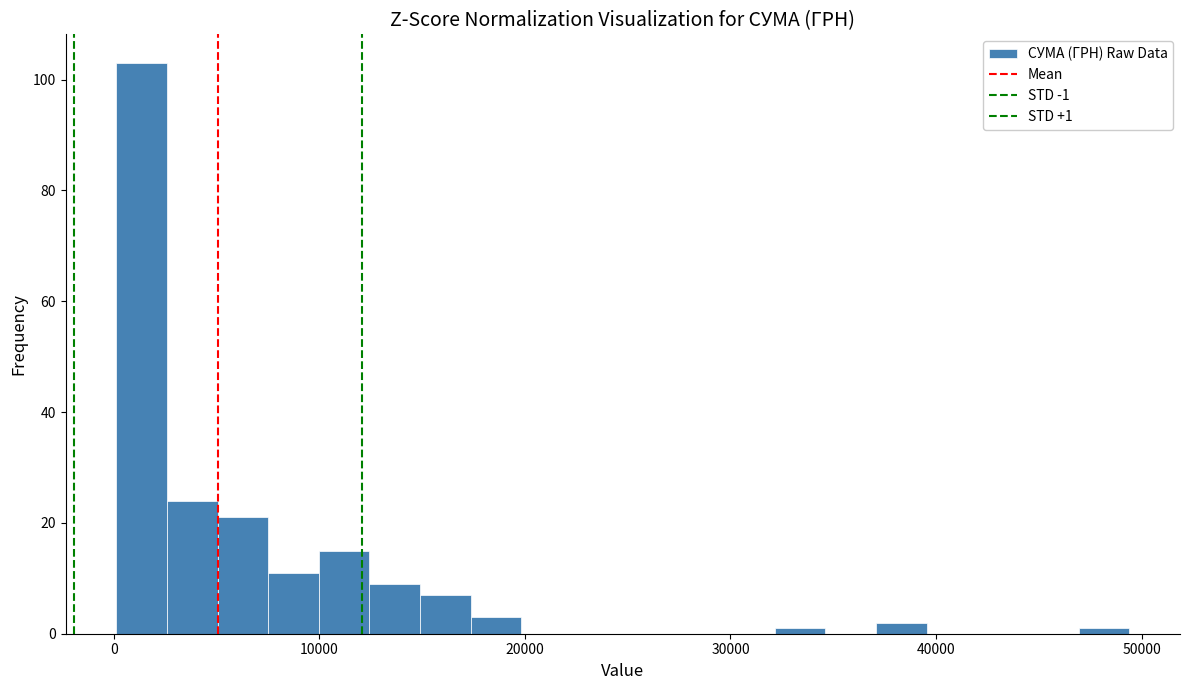

Read against the x-axis, roughly where is the centre of the tallest bar?

1000